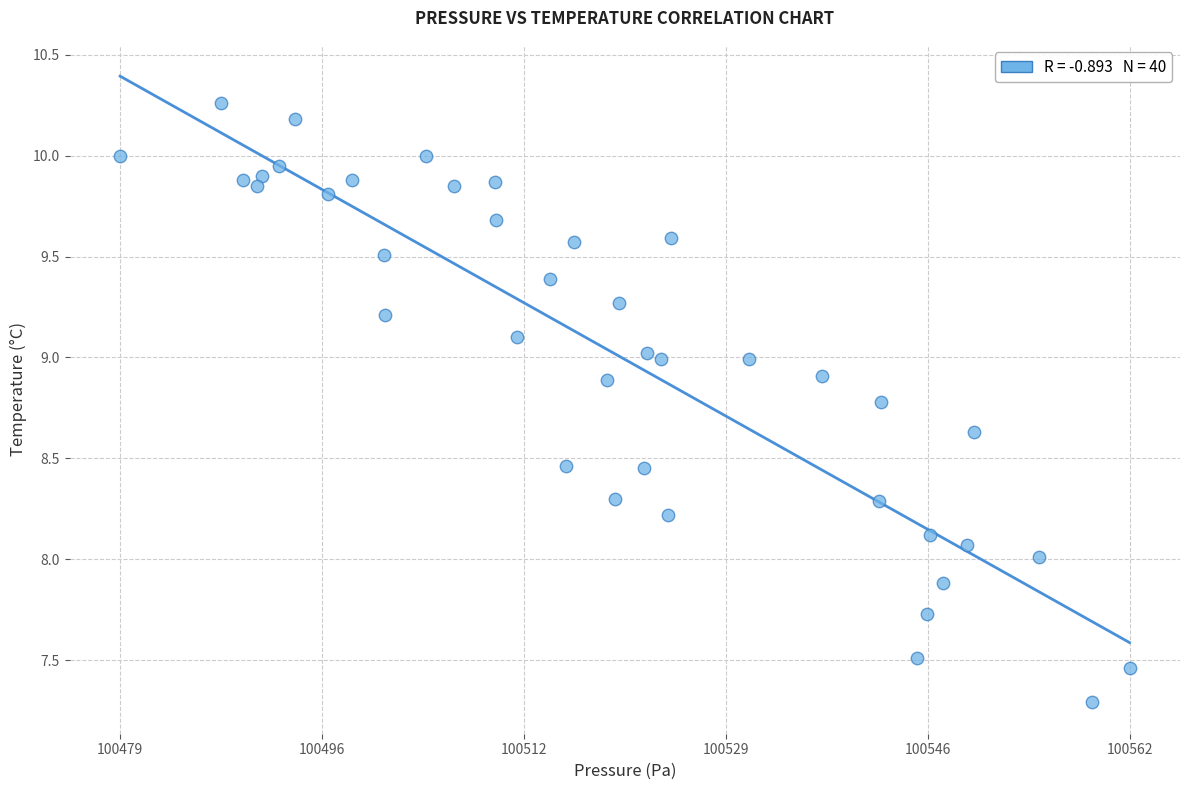

What is the range of Y values (max minus min)?

3.0